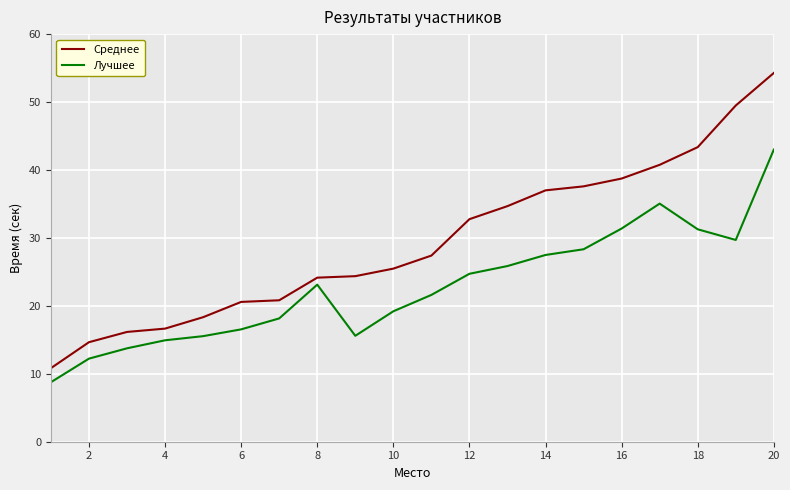

Which series has the widest spread of values?

Среднее